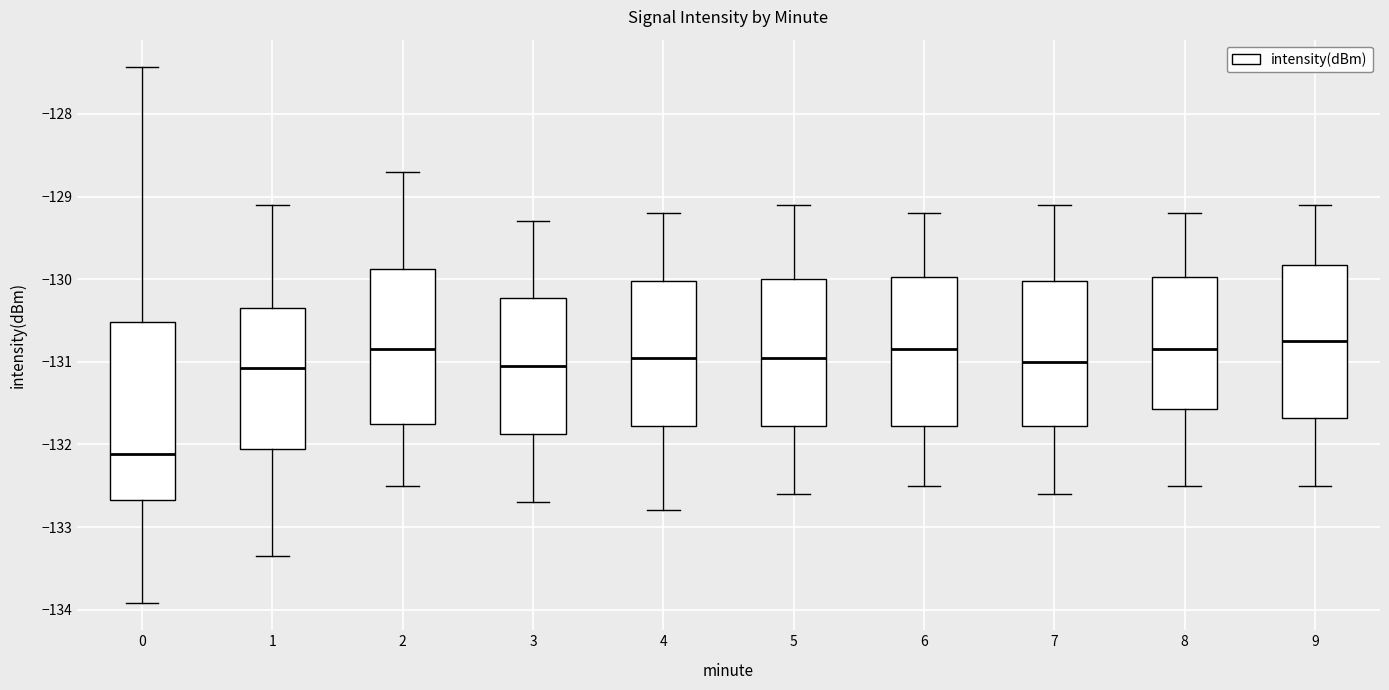

Which box's median line is the highest?

9